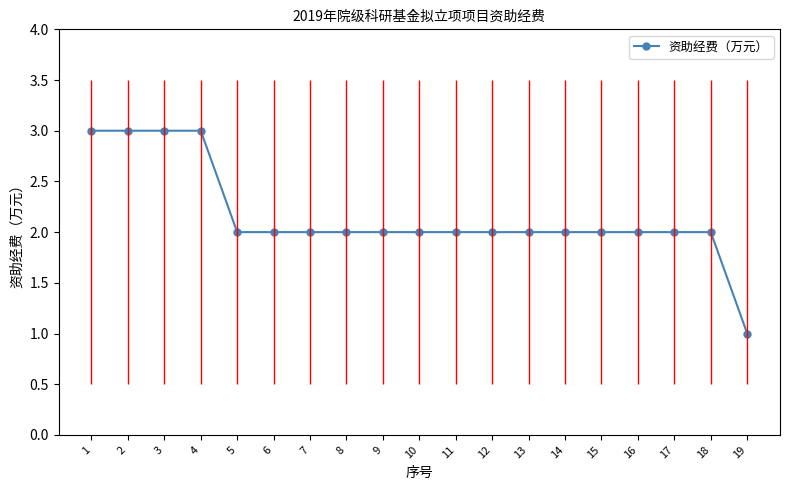

What is the average value?

2